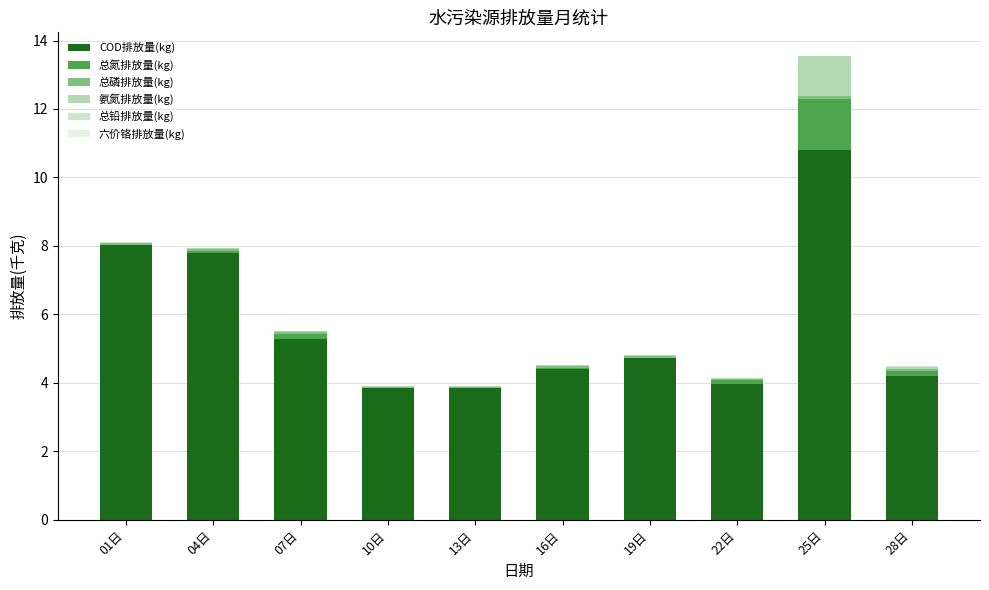

At which category is the sum across all series the highest?

25日